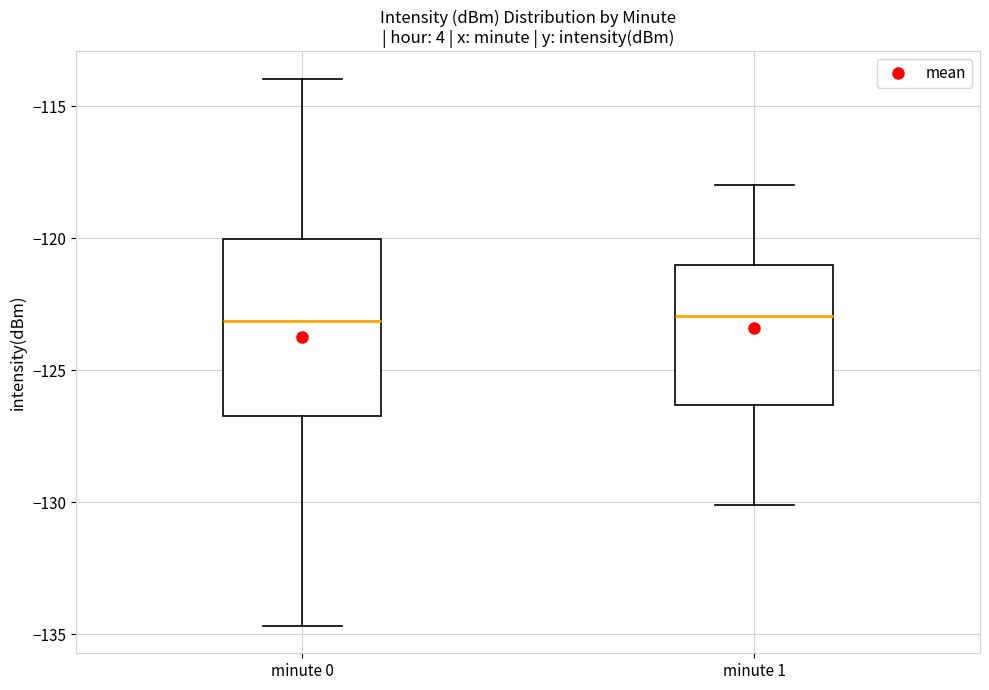

Reading left to right, transcribe this box plot: for each box, give where its median line is, the range the box spans, and where its two whiskers end, as read against the y-axis. The values are not printed on the chart, so give them approximately, as read against the axis.

minute 0: median -123.0, box -126.5 to -120.0, whiskers -134.5 to -114.0
minute 1: median -123.0, box -126.5 to -121.0, whiskers -130.0 to -118.0